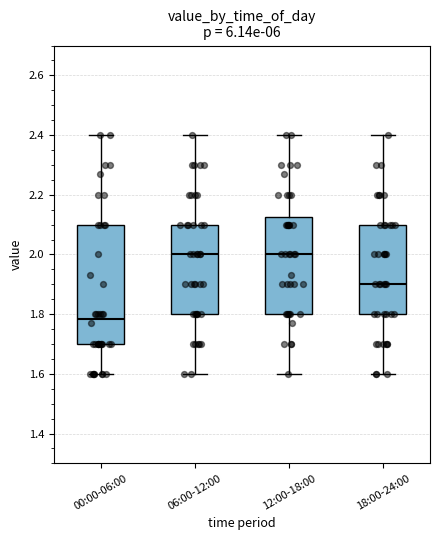

Comparing the boxes themselves (not the whiskers), which one is the tallest?

00:00-06:00